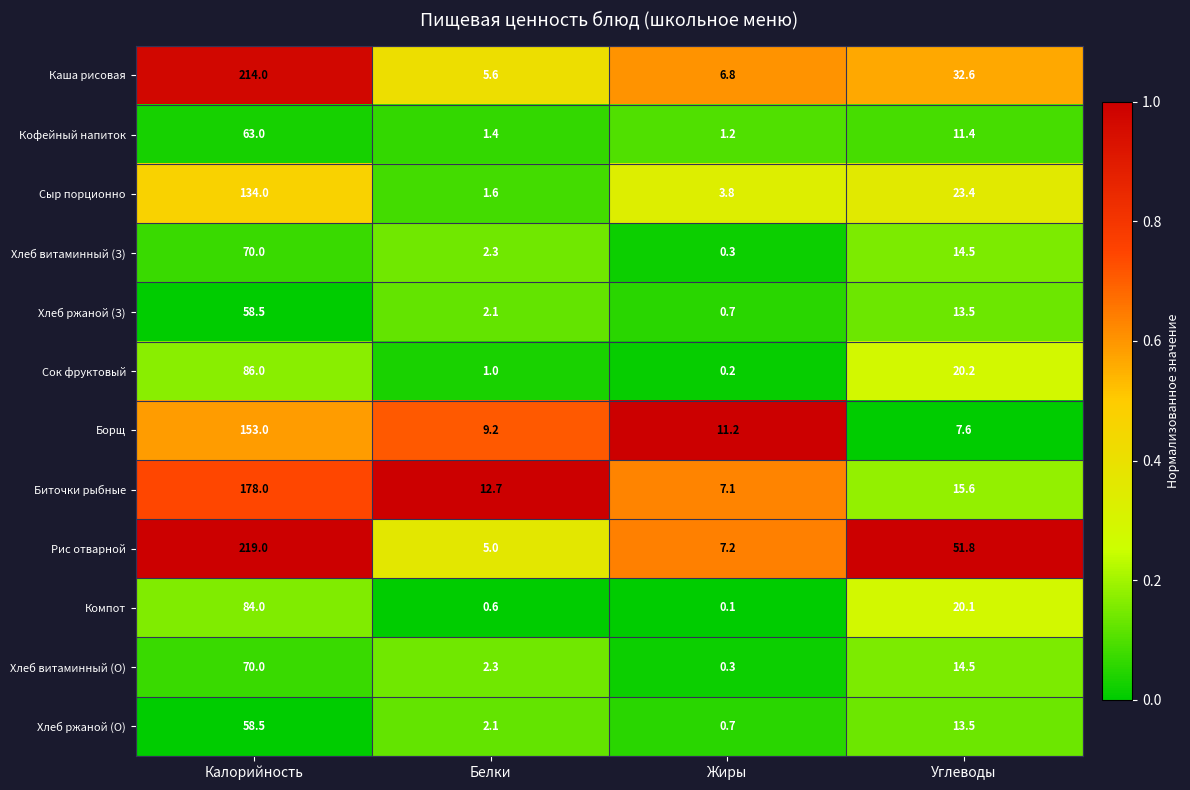

Which series changed the most between Калорийность and Белки?

Рис отварной